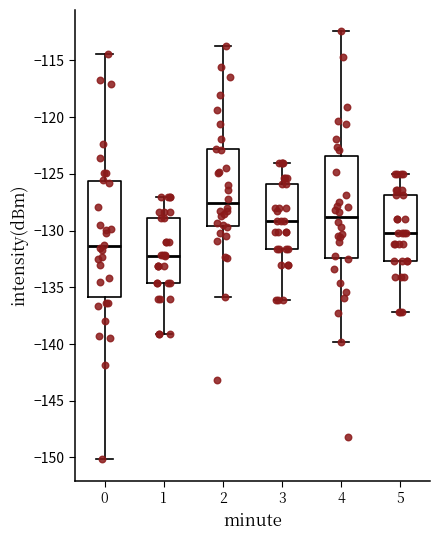

Which box's median line is the highest?

2